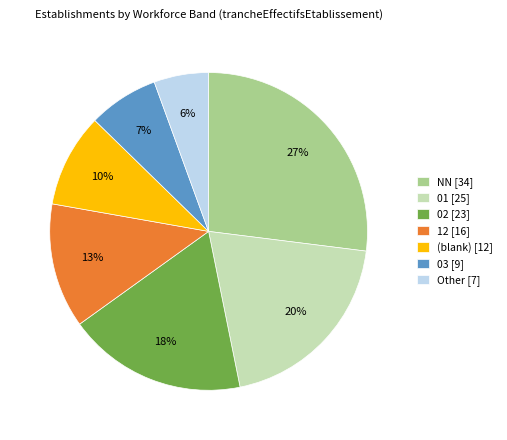

Which has a higher value, 01 [25] or 12 [16]?

01 [25]